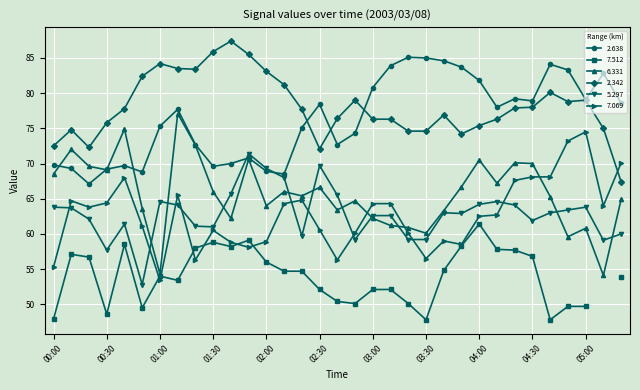

How many values in the 7.069 series exceed 62?

18